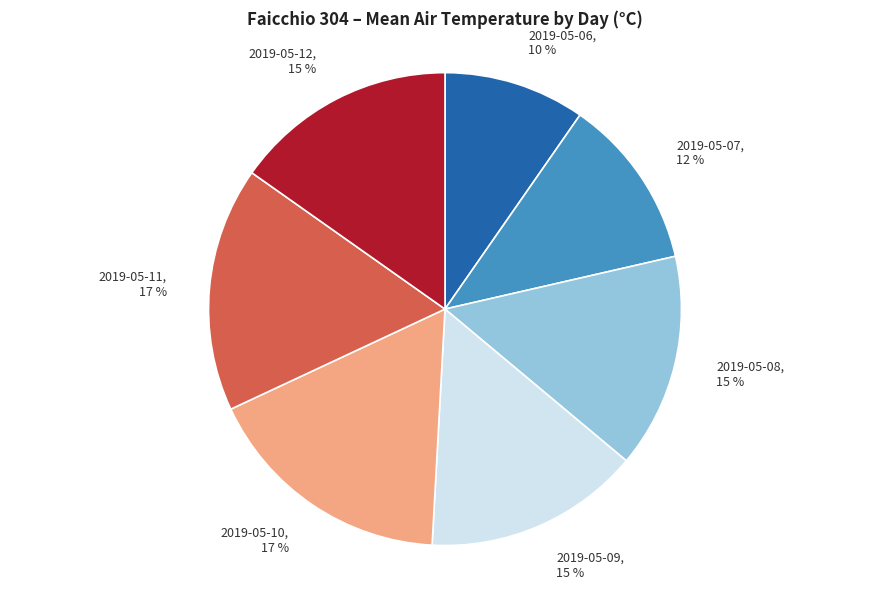

To the nearest percent, what is the average slice percentage?

14%